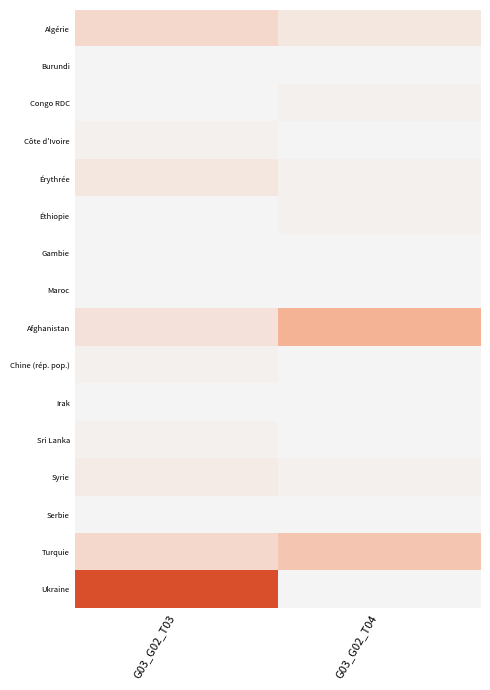

Reading left to right, what are all the values shown in this chart?

Algérie: G03_G02_T03=6	G03_G02_T04=3
Burundi: G03_G02_T03=0	G03_G02_T04=0
Congo RDC: G03_G02_T03=0	G03_G02_T04=1
Côte d'Ivoire: G03_G02_T03=1	G03_G02_T04=0
Érythrée: G03_G02_T03=3	G03_G02_T04=1
Éthiopie: G03_G02_T03=0	G03_G02_T04=1
Gambie: G03_G02_T03=0	G03_G02_T04=0
Maroc: G03_G02_T03=0	G03_G02_T04=0
Afghanistan: G03_G02_T03=4	G03_G02_T04=14
Chine (rép. pop.): G03_G02_T03=1	G03_G02_T04=0
Irak: G03_G02_T03=0	G03_G02_T04=0
Sri Lanka: G03_G02_T03=1	G03_G02_T04=0
Syrie: G03_G02_T03=2	G03_G02_T04=1
Serbie: G03_G02_T03=0	G03_G02_T04=0
Turquie: G03_G02_T03=6	G03_G02_T04=10
Ukraine: G03_G02_T03=36	G03_G02_T04=0